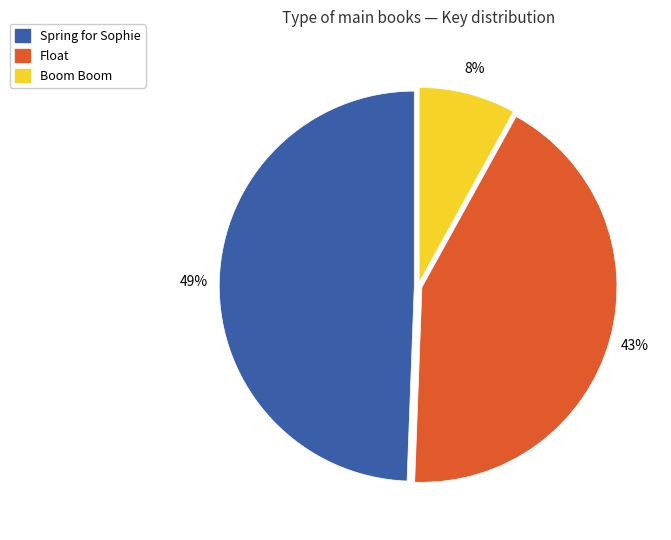

Is there a majority slice in this chart?

No